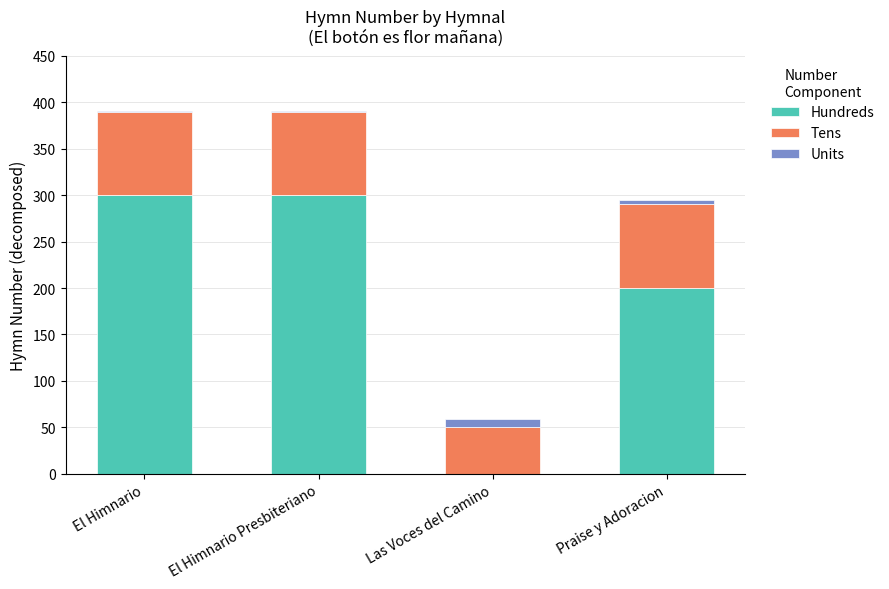

Reading right to left, what are the values for Hundreds?

Praise y Adoracion=200	Las Voces del Camino=0	El Himnario Presbiteriano=300	El Himnario=300